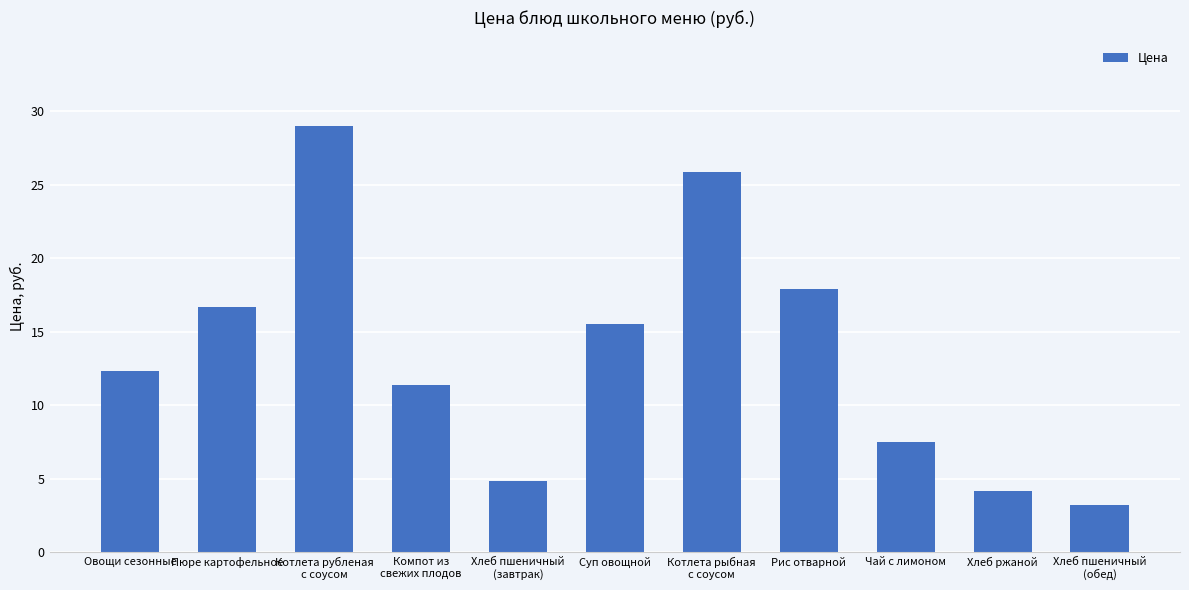

Rank the categories by value from highest to lowest.

Котлета рубленая
с соусом, Котлета рыбная
с соусом, Рис отварной, Пюре картофельное, Суп овощной, Овощи сезонные, Компот из
свежих плодов, Чай с лимоном, Хлеб пшеничный
(завтрак), Хлеб ржаной, Хлеб пшеничный
(обед)